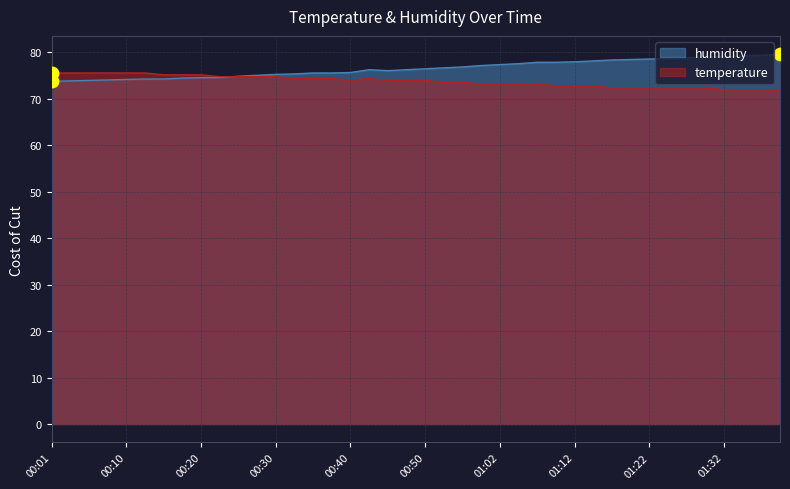

At which category is the sum across all series the highest?

01:40